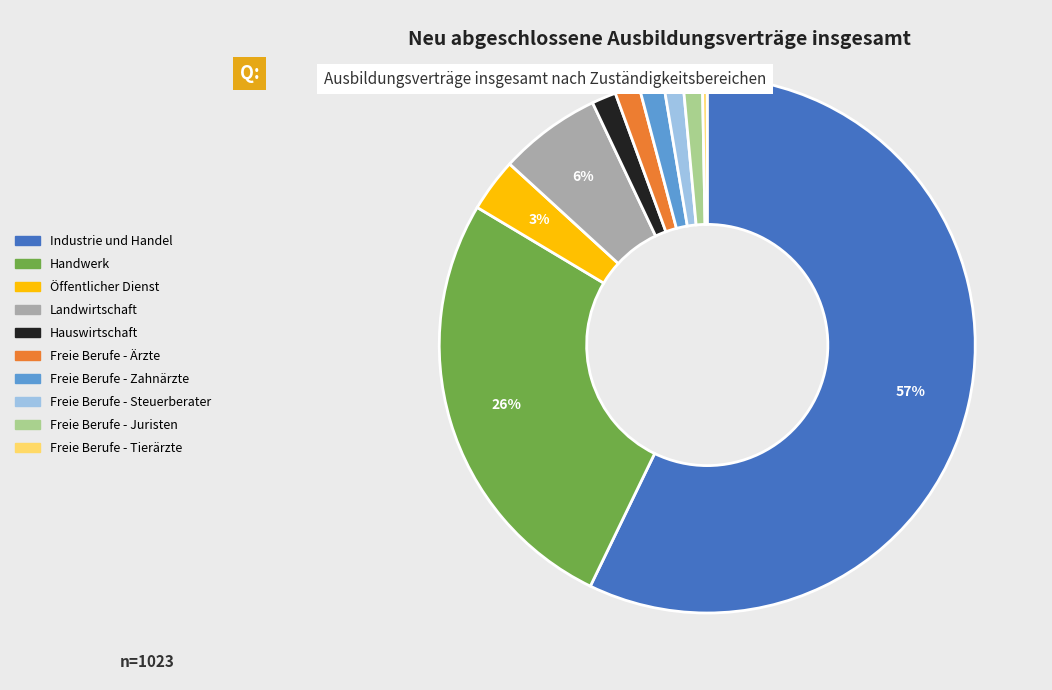

Is there a majority slice in this chart?

Yes